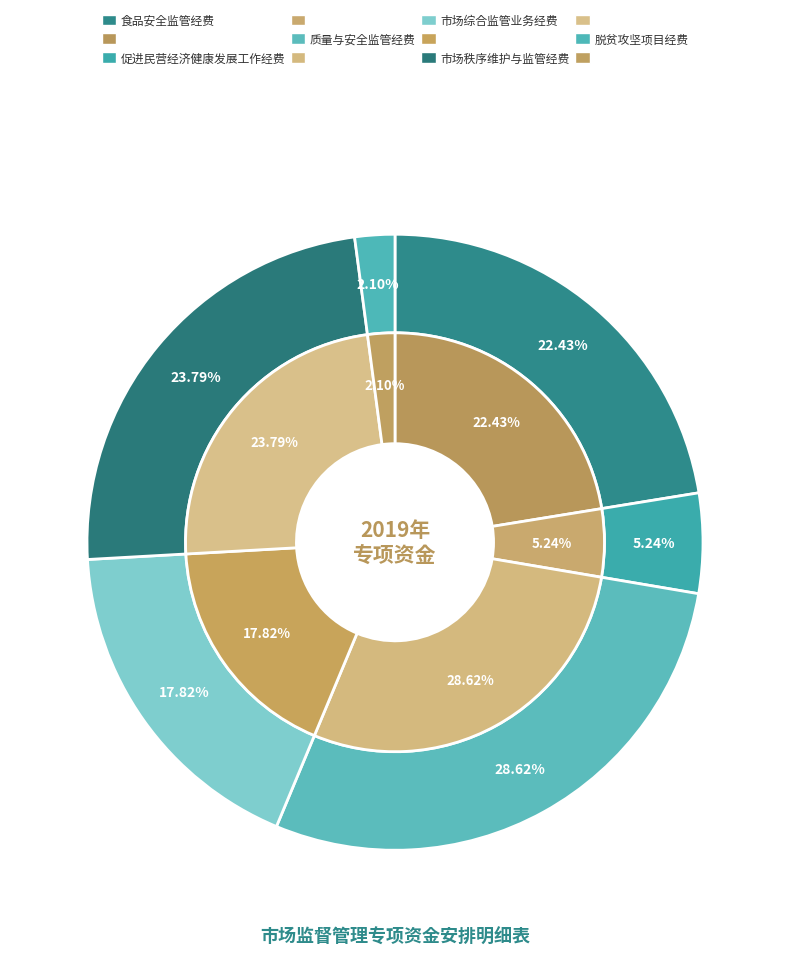

Which category has the smallest portion of the pie?

脱贫攻坚项目经费